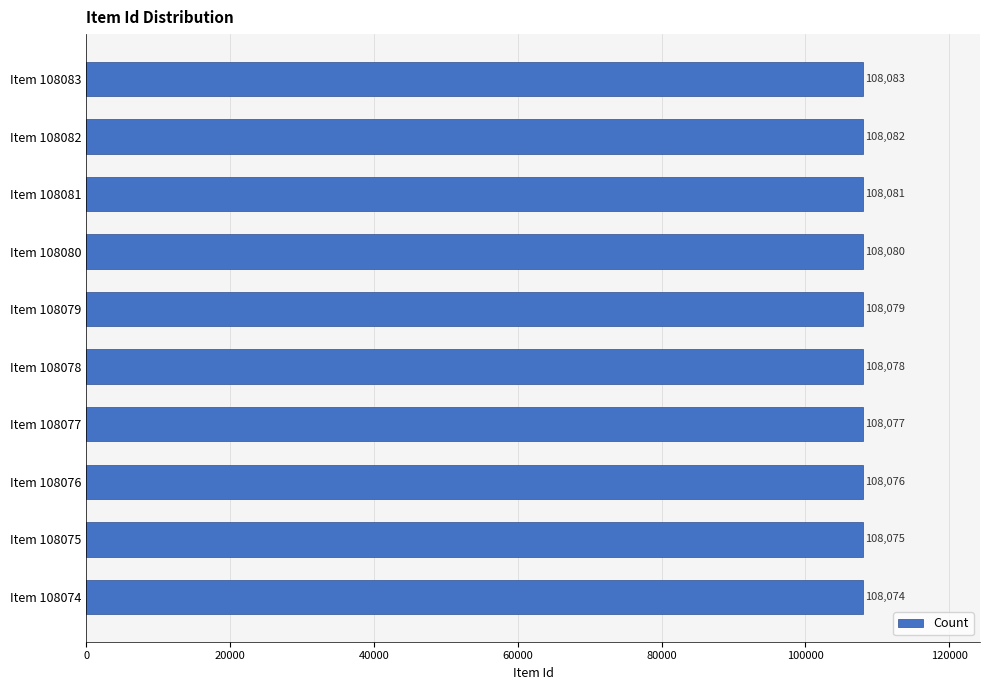

What is the difference between the second highest and minimum values?

8